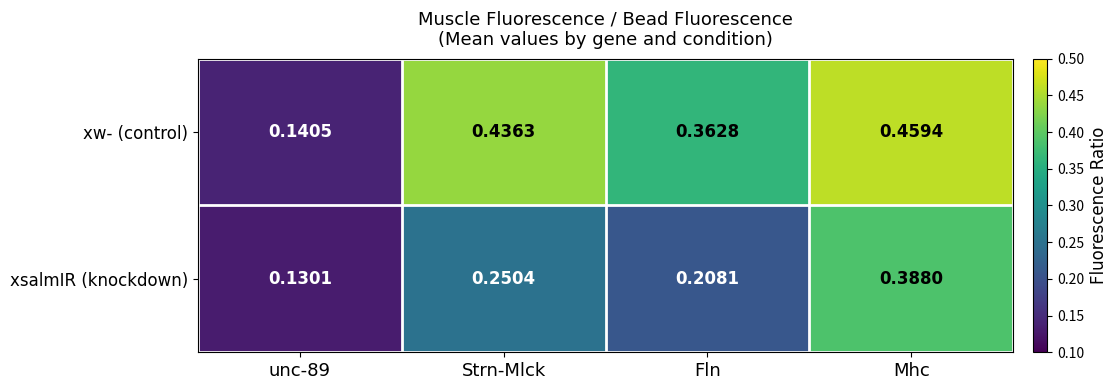

List the series in order of their overall mean, lowest first.

xsalmIR (knockdown), xw- (control)